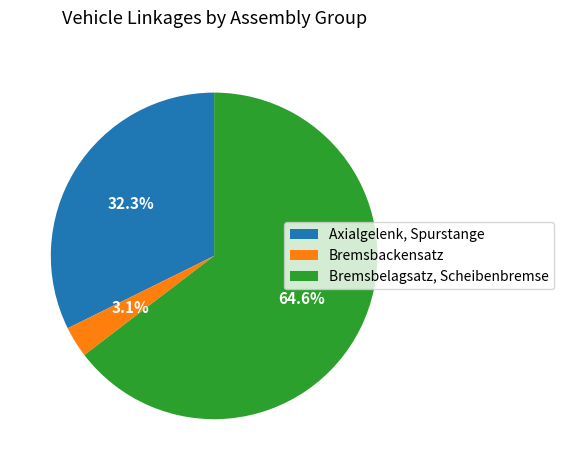

Which slice is the largest?

Bremsbelagsatz, Scheibenbremse